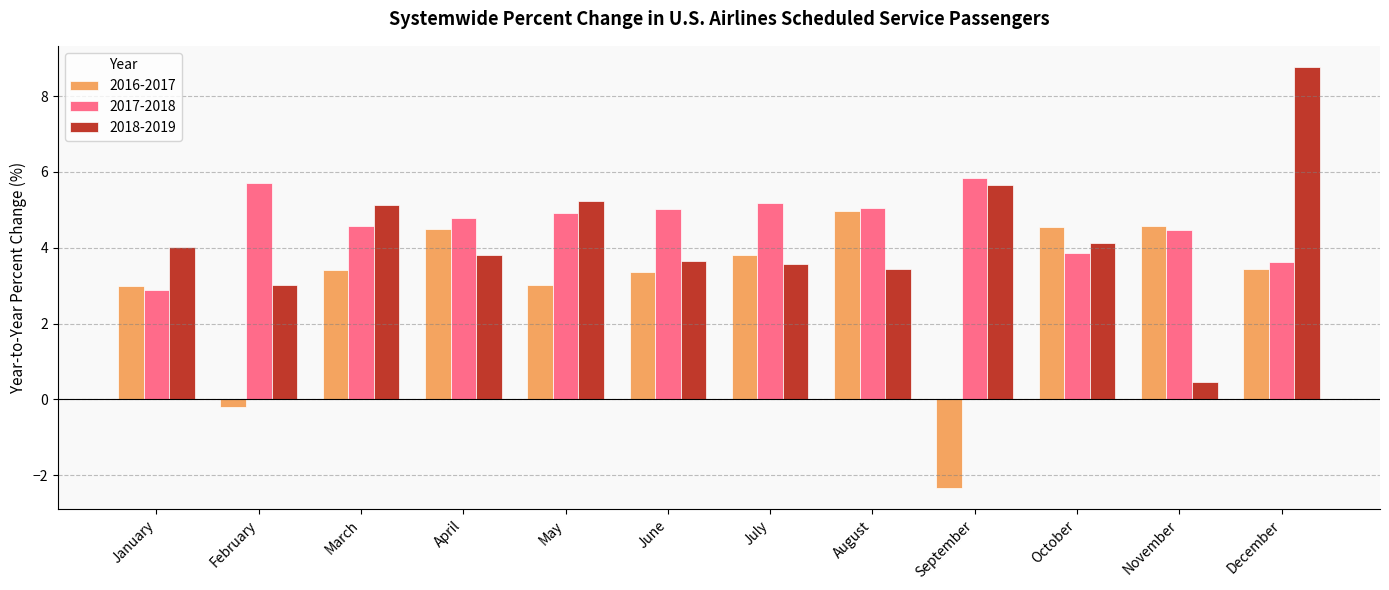

What is the value of the 2016-2017 bar at the 10th from the left?

4.6